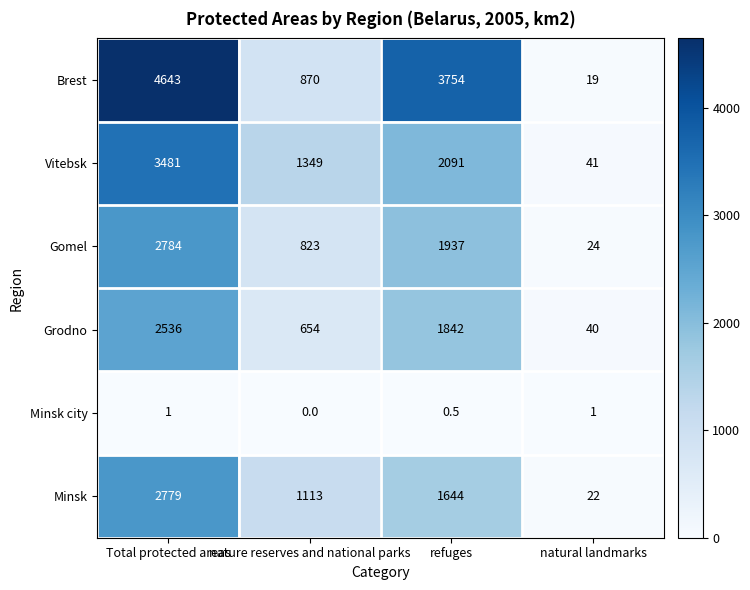

What is the sum of all Gomel values?

5568.0